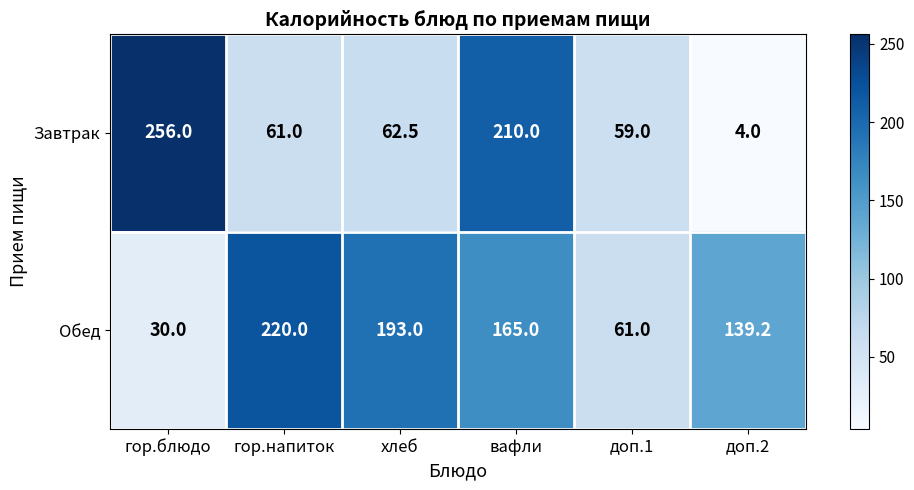

True or false: Завтрак has a value of 1.0 at доп.2.

False